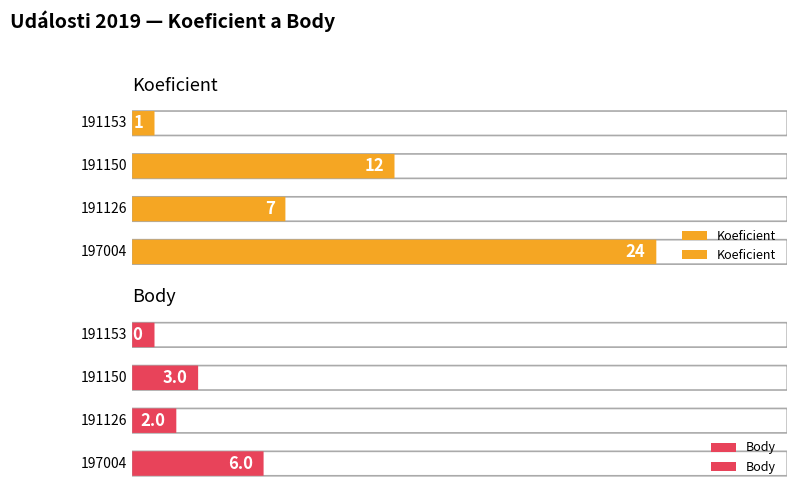

What is the maximum value for Koeficient?

24